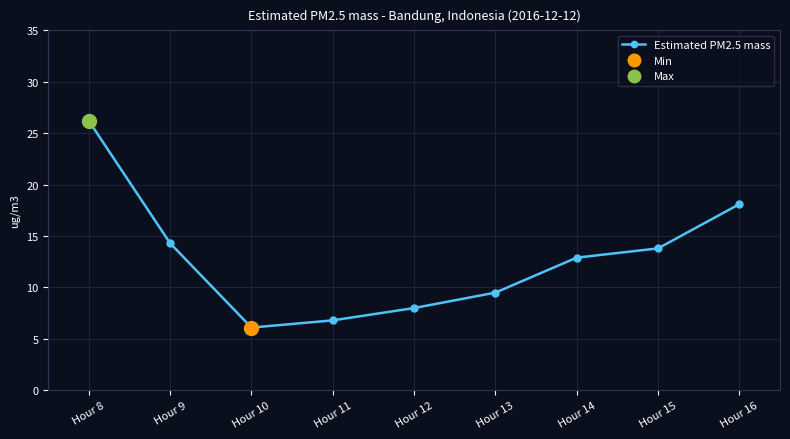

True or false: Min and Estimated PM2.5 mass cross at least once.

False